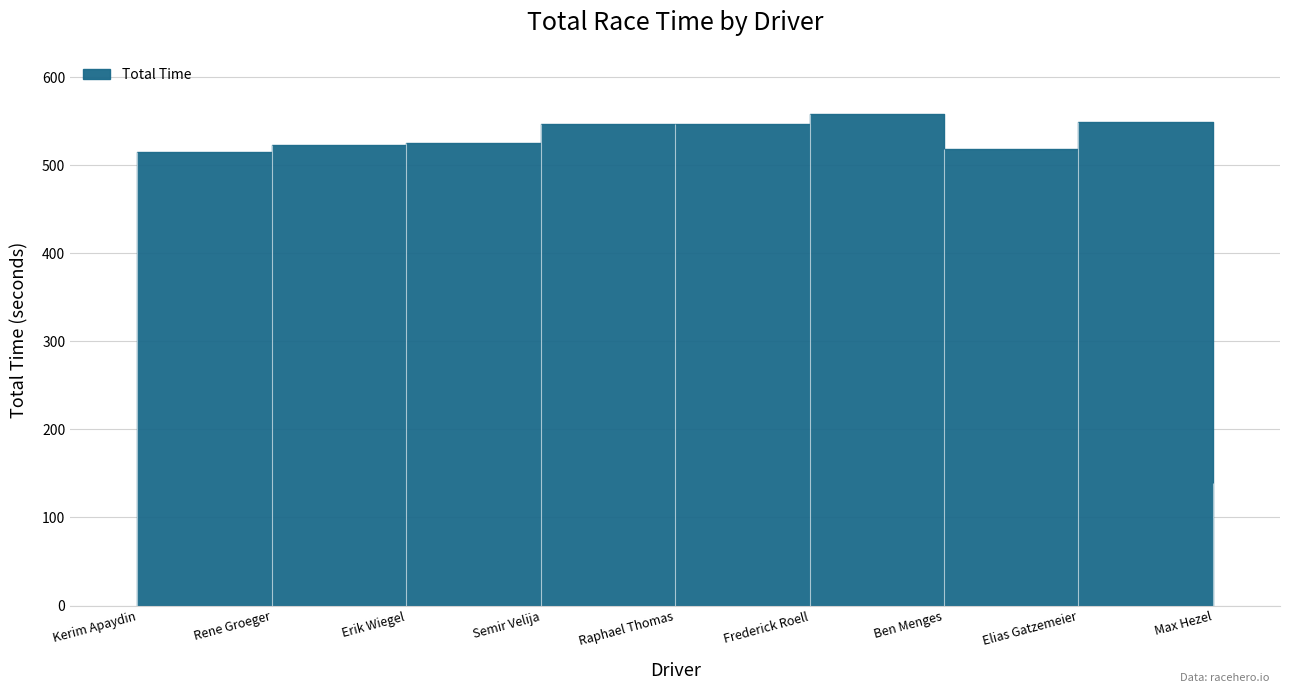

What is the sum of the values at Max Hezel and Raphael Thomas?

686.5